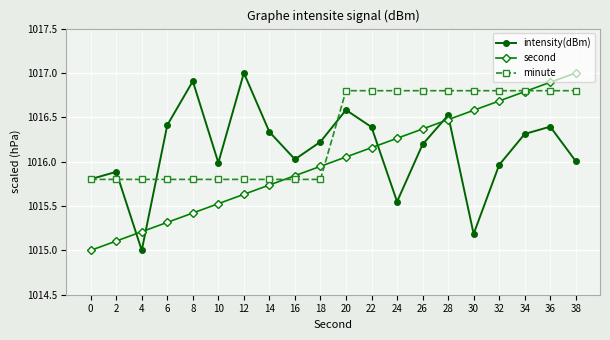

What is the sum of the intensity(dBm) values at 14 and 28?

2032.9